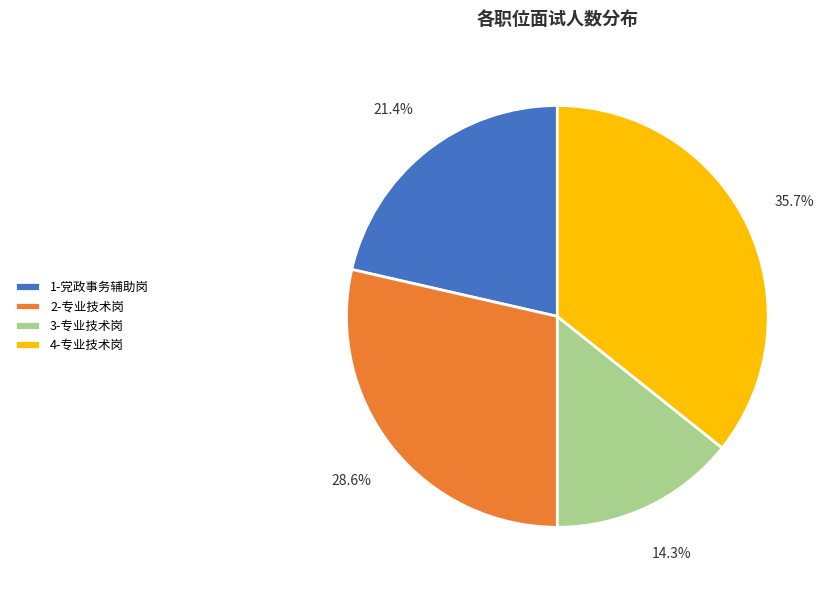

How much of the chart is everything except 1-党政事务辅助岗?

78.6%